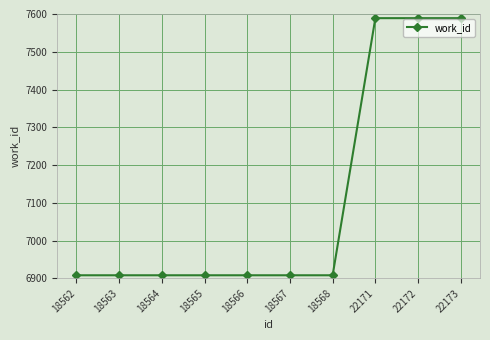

Count the values in the range 6908 to 7589.

10